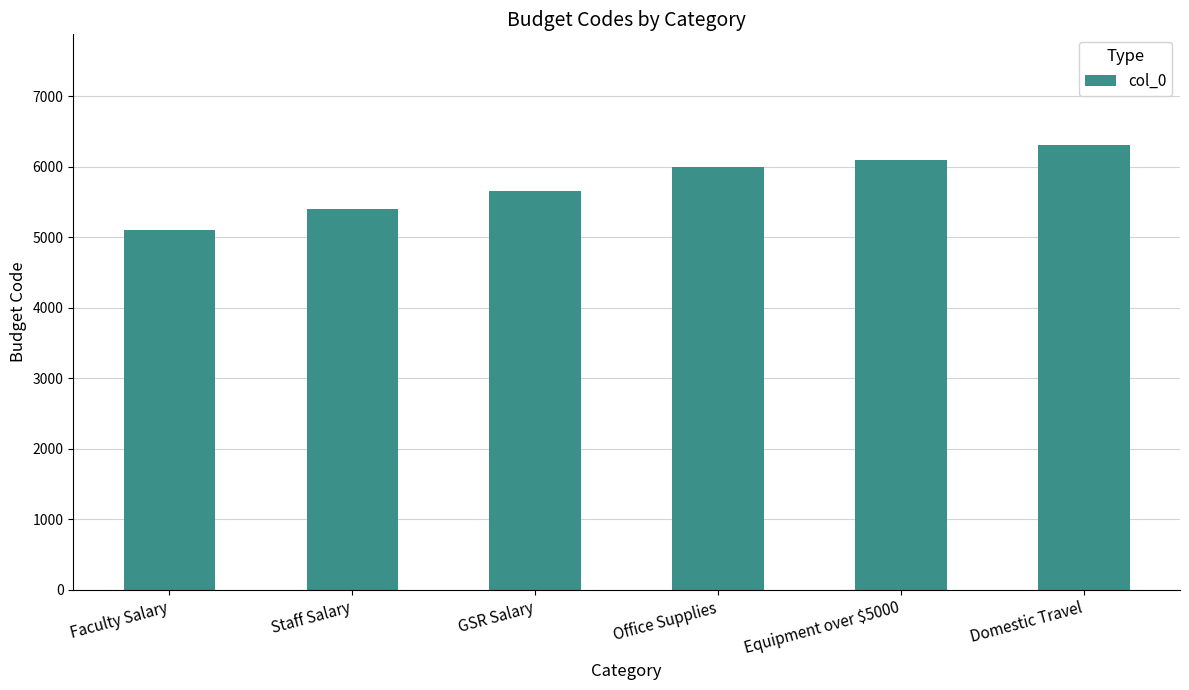

What is the label of the 2nd bar from the left?

Staff Salary